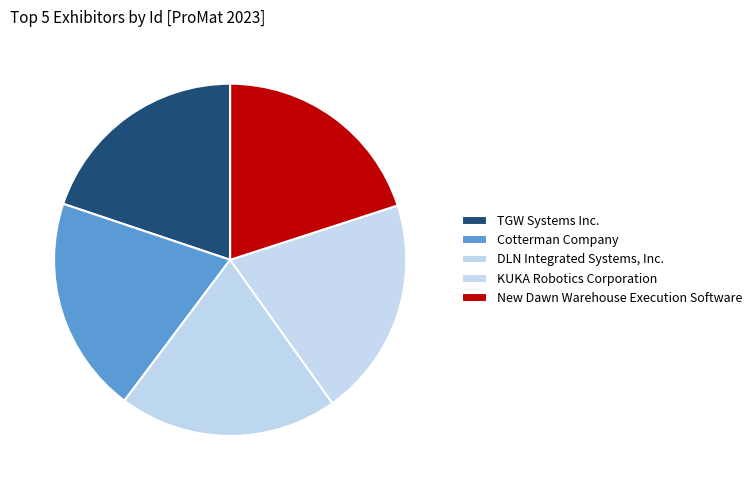

Does DLN Integrated Systems, Inc. account for over 50% of the chart?

No